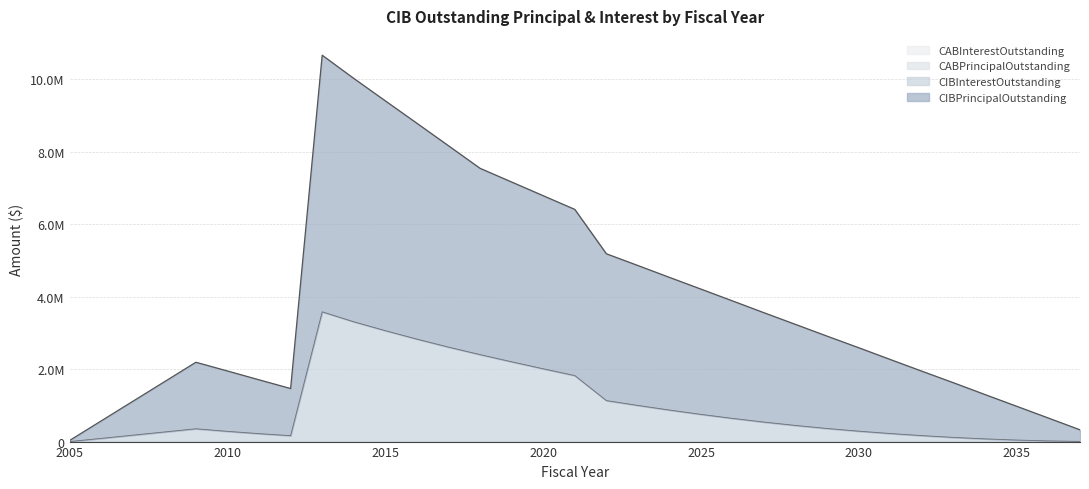

What is the value of the CIBInterestOutstanding point at the 10th from the left?

2606848.5